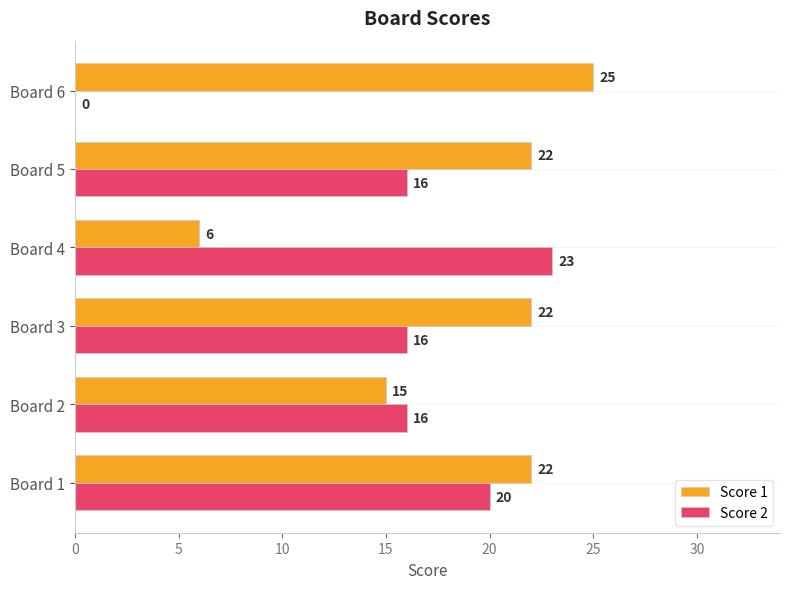

How many categories are shown in the chart?

6